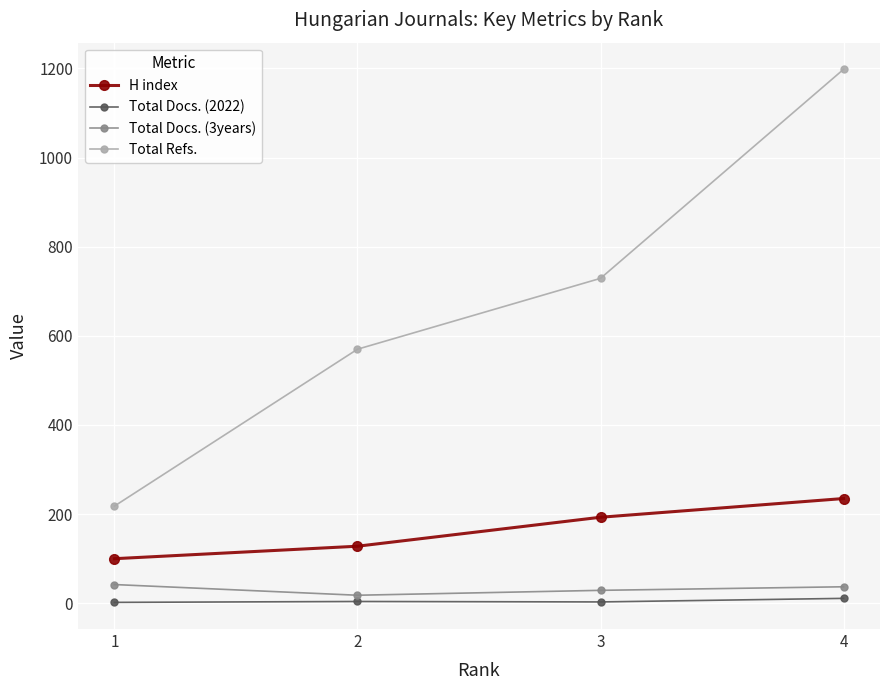

Which series has the largest total across all categories?

Total Refs.